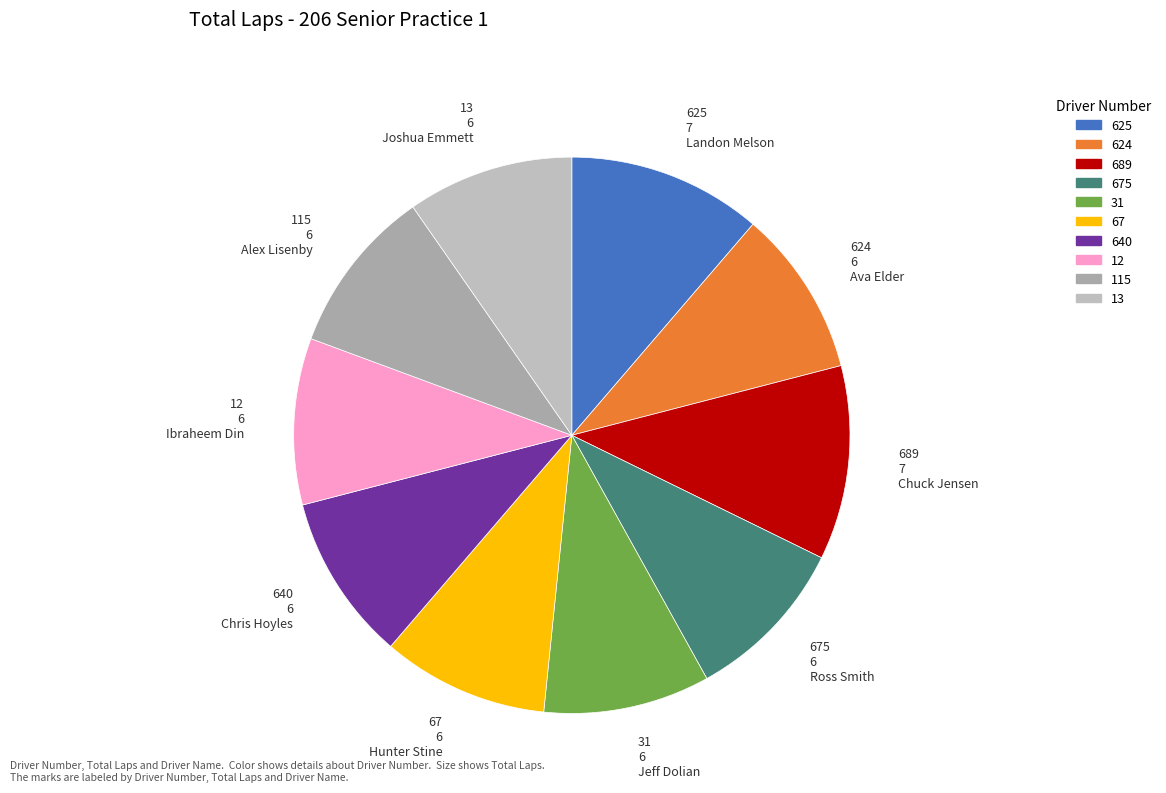

To the nearest percent, what portion does Chuck Jensen represent?

11%